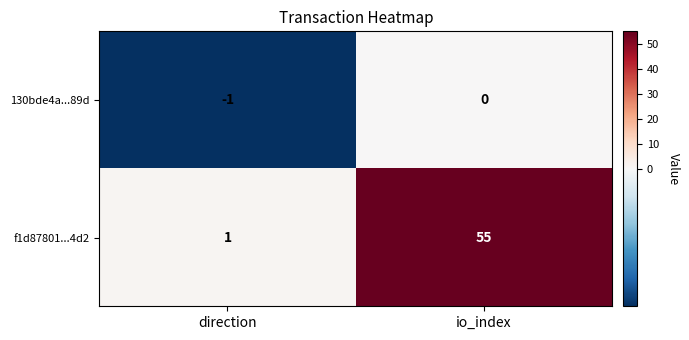

Which label corresponds to the smallest value in the chart?

direction